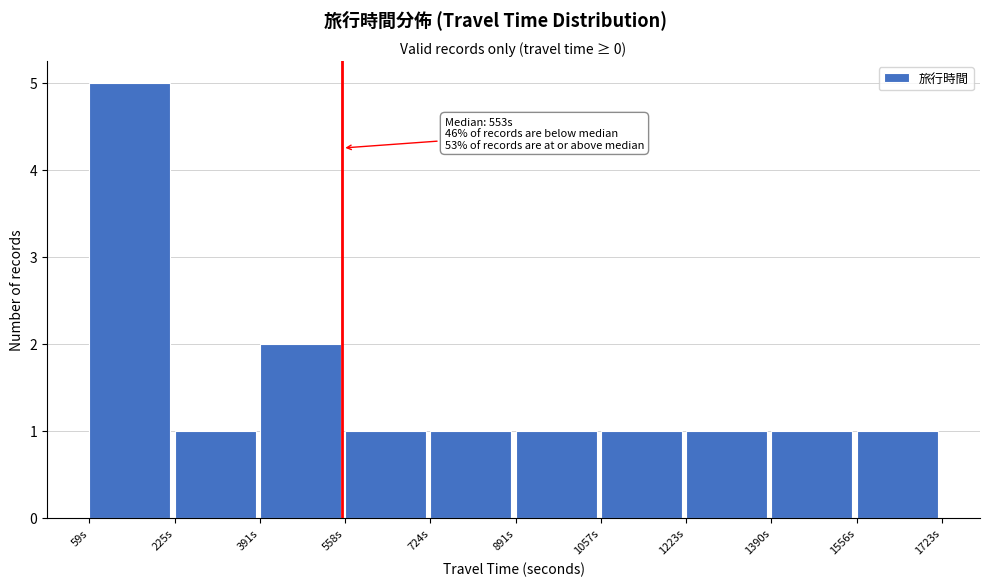

Over which range of the x-axis is the bar tallest?

60 to 220